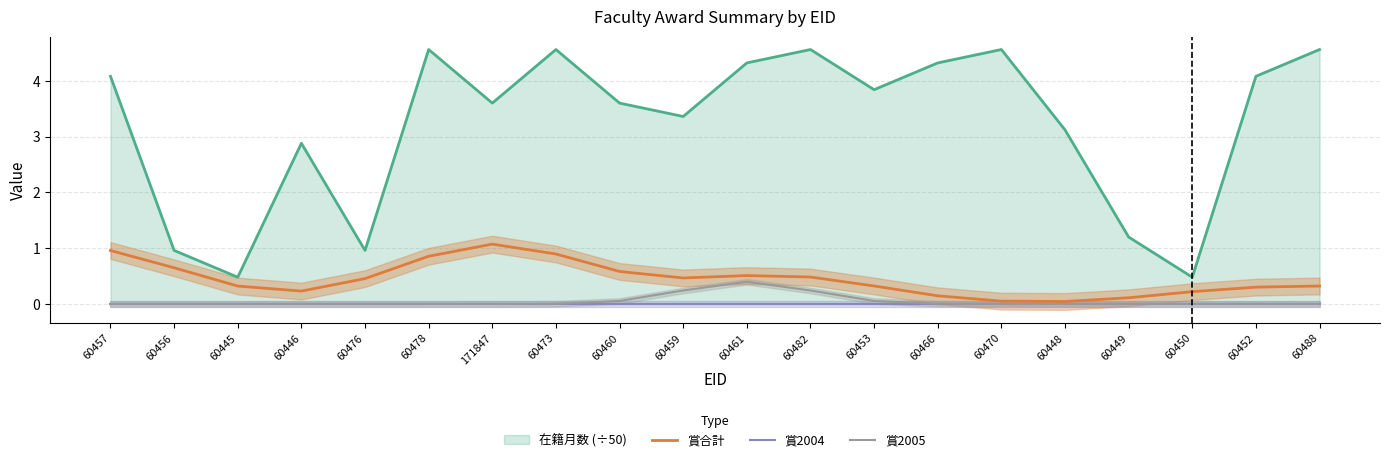

What is the label of the 8th point from the left?

60473